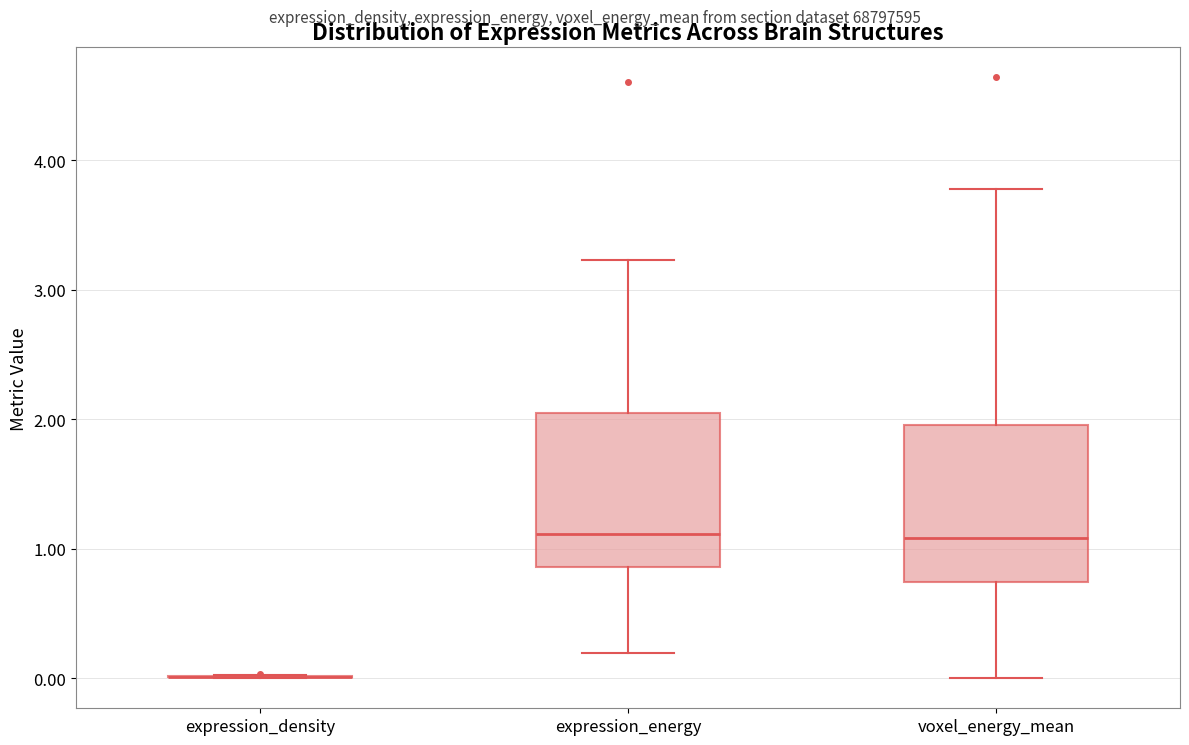

Reading left to right, transcribe this box plot: for each box, give where its median line is, the range the box spans, and where its two whiskers end, as read against the y-axis. The values are not printed on the chart, so give them approximately, as read against the axis.

expression_density: box collapsed to a line at 0.0, whiskers 0.0 to 0.0
expression_energy: median 1.1, box 0.9 to 2.0, whiskers 0.2 to 3.2
voxel_energy_mean: median 1.1, box 0.7 to 2.0, whiskers 0.0 to 3.8